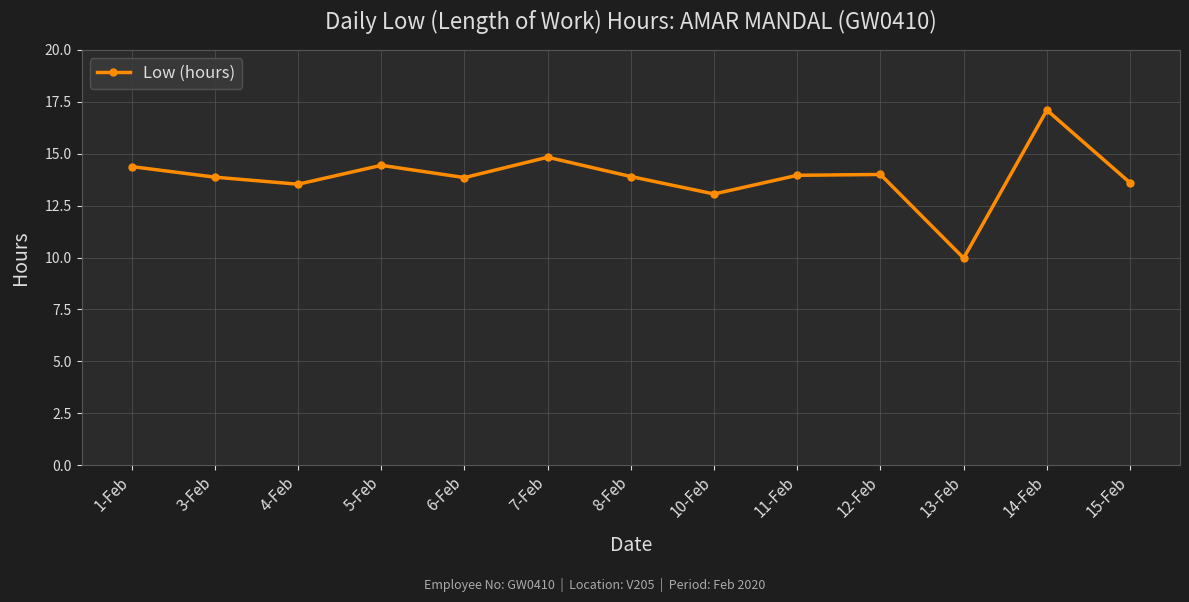

The value at 1-Feb is 6.5. True or false?

False